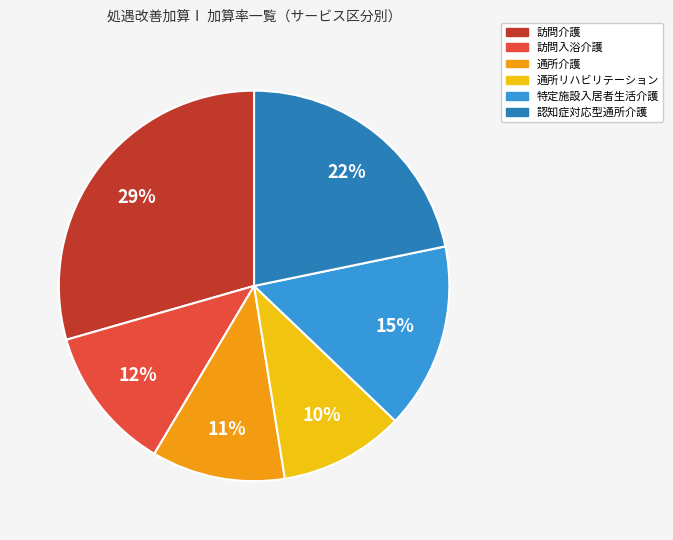

To the nearest percent, what percentage of the pie is 認知症対応型通所介護?

22%